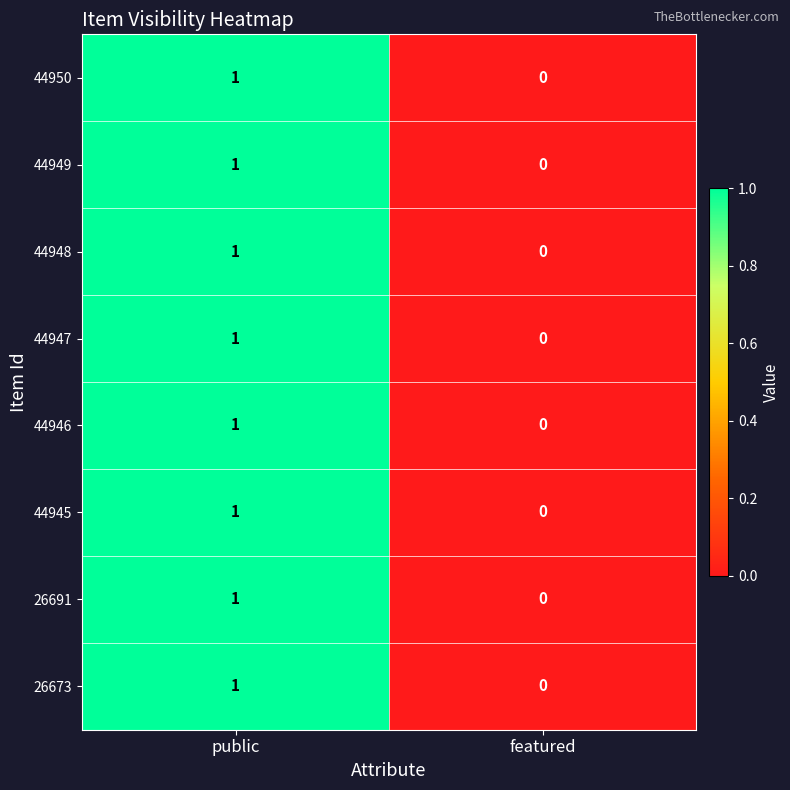

The 44946 series shows 1 at featured. True or false?

False